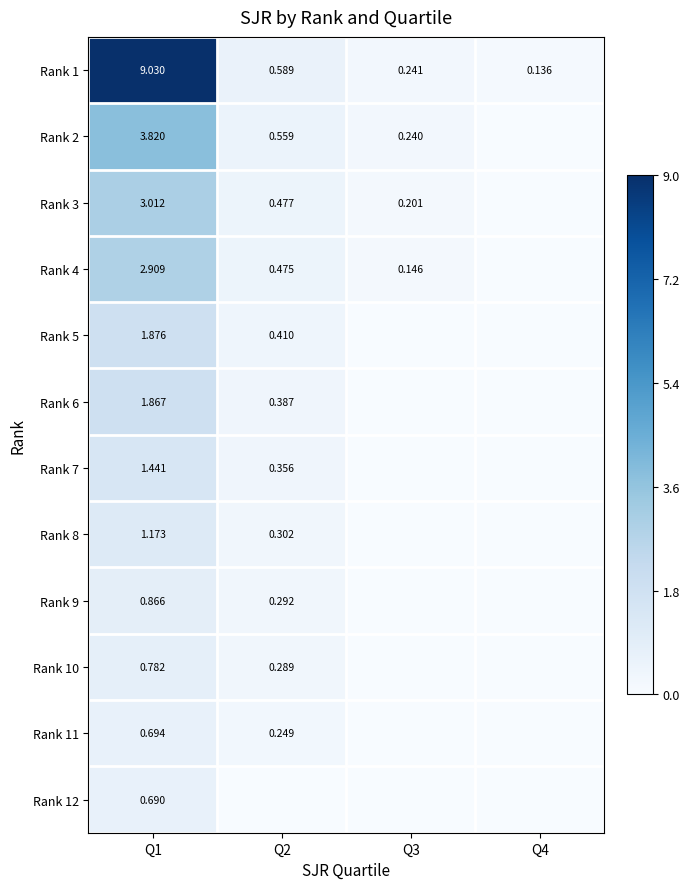

Is the value of Rank 12 at Q1 greater than the value of Rank 3 at Q1?

No